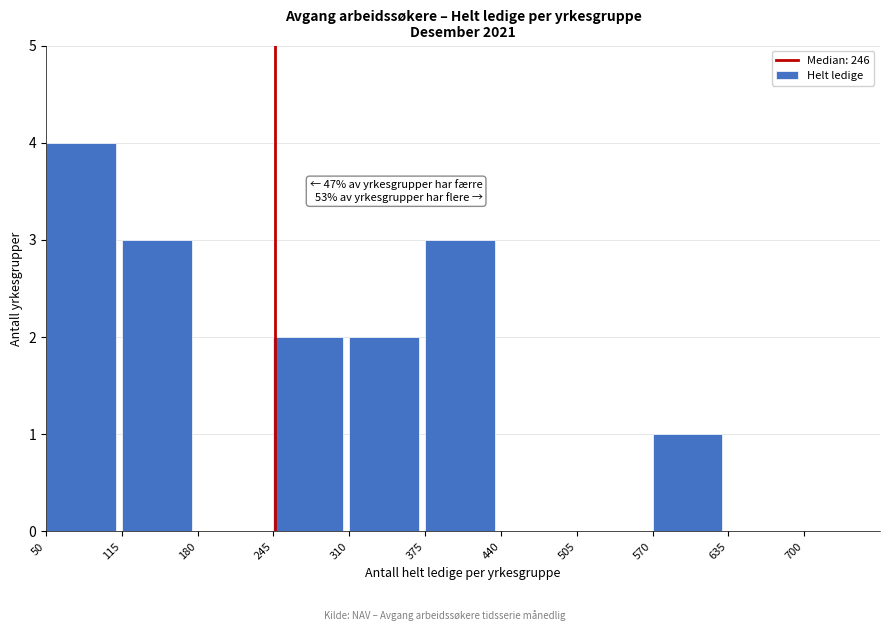

Over which range of the x-axis is the bar tallest?

50 to 115